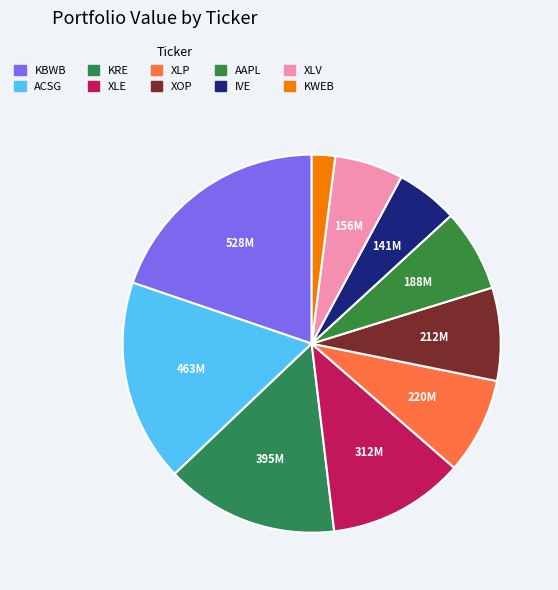

To the nearest percent, what percentage of the pie is XLV?

6%